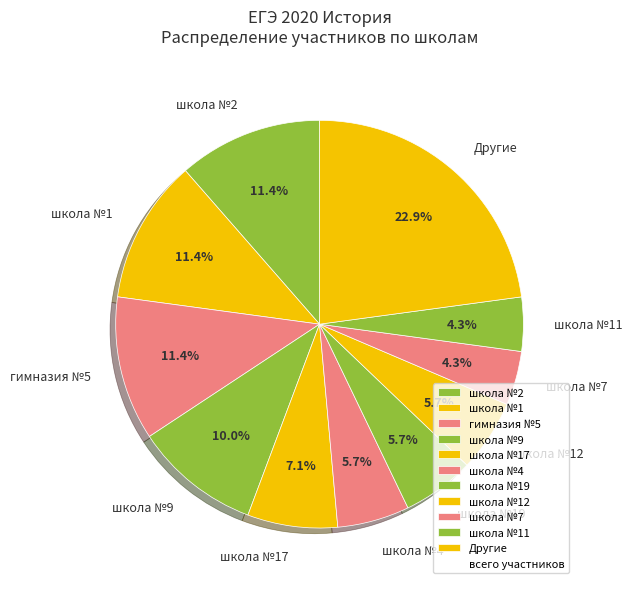

Combined, do школа №2 and школа №1 account for over 50%?

No